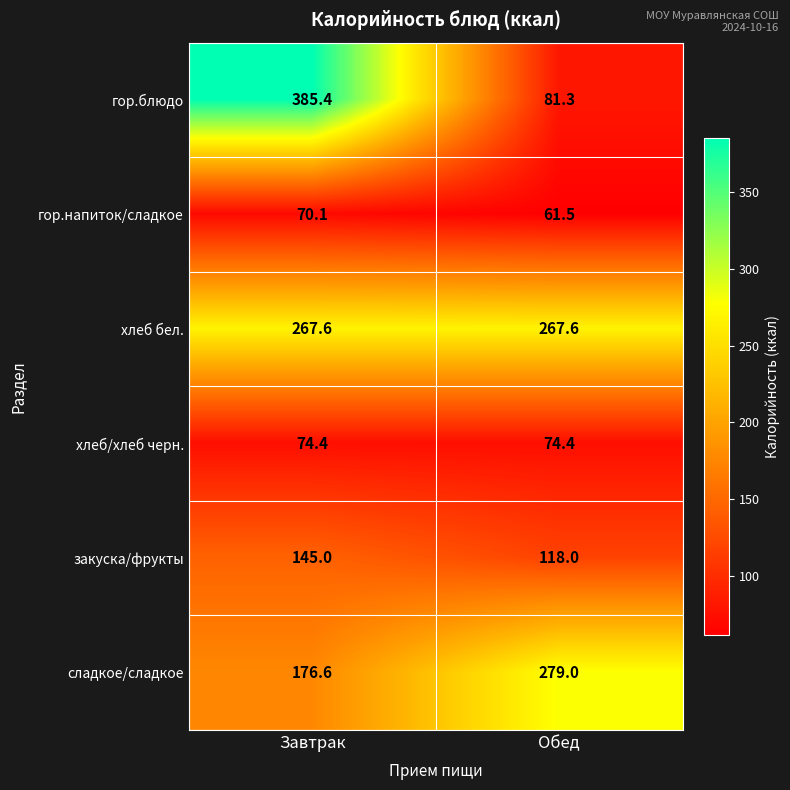

True or false: сладкое/сладкое has a value of 279.0 at Обед.

True